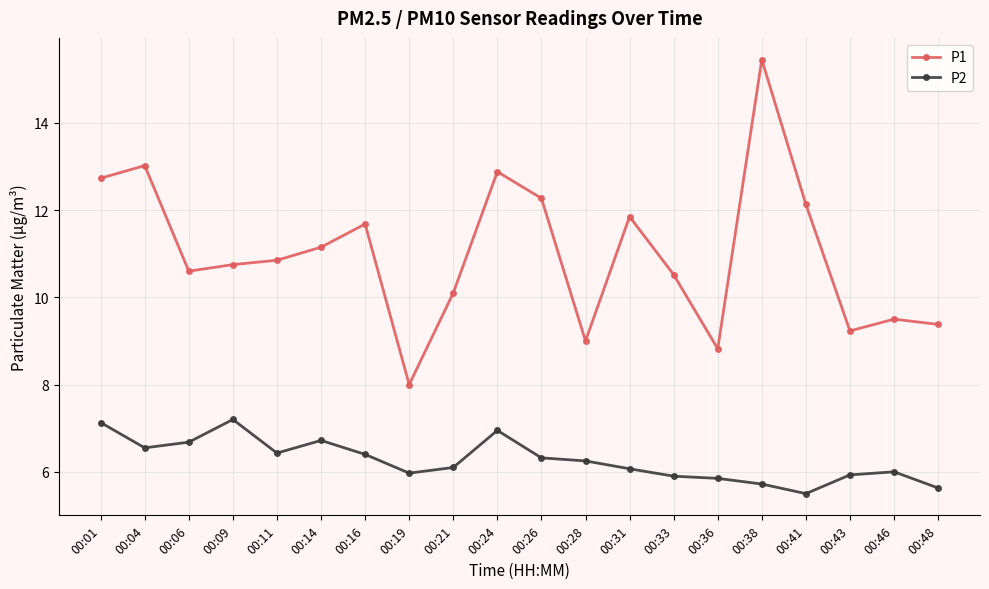

Rank the series at 00:14 from highest to lowest value.

P1, P2